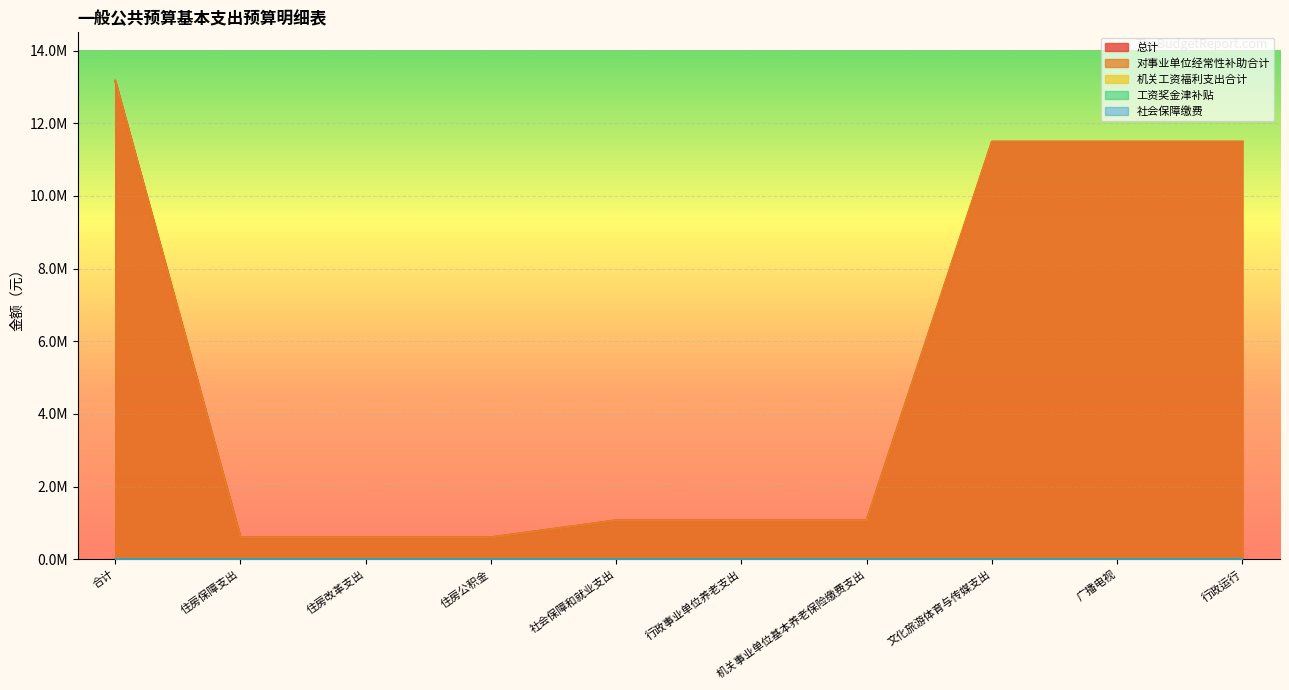

Is the value of 对事业单位经常性补助合计 at 机关事业单位基本养老保险缴费支出 greater than the value of 工资奖金津补贴 at 社会保障和就业支出?

Yes